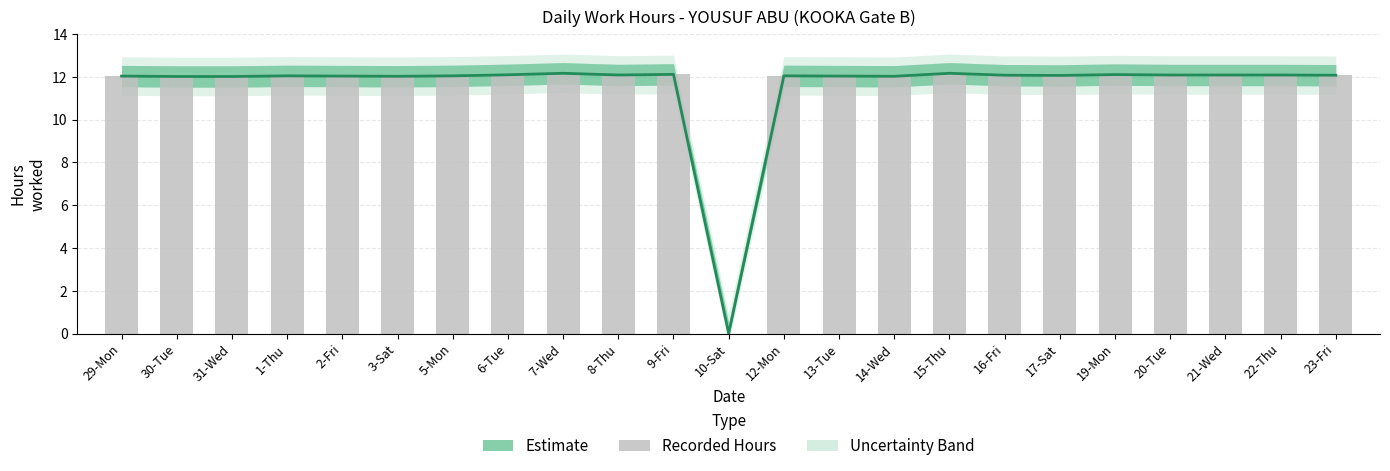

What is the sum of the Recorded Hours values at 12-Mon and 10-Sat?

12.1